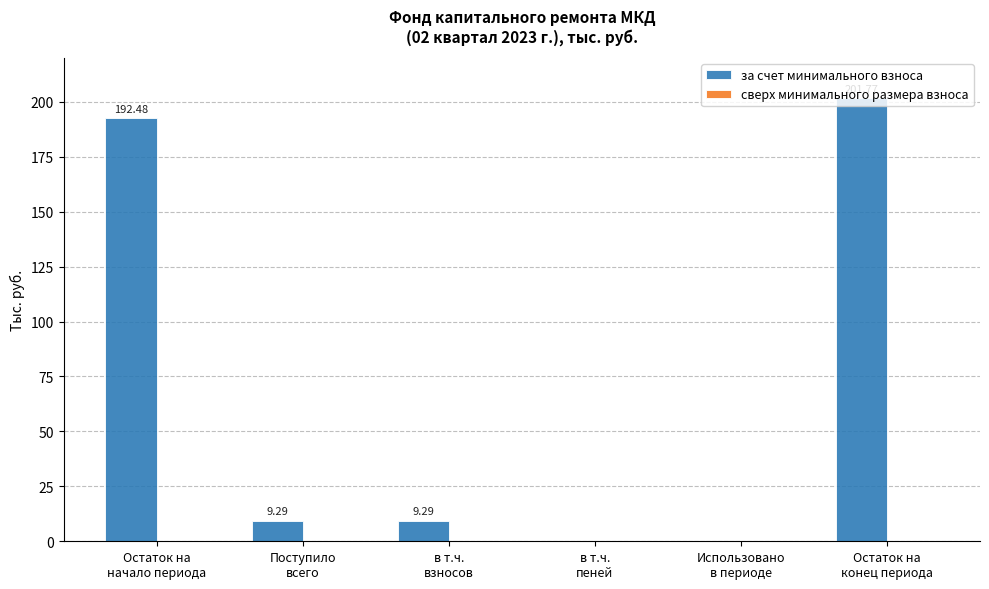

What is the sum of all values?

412.8